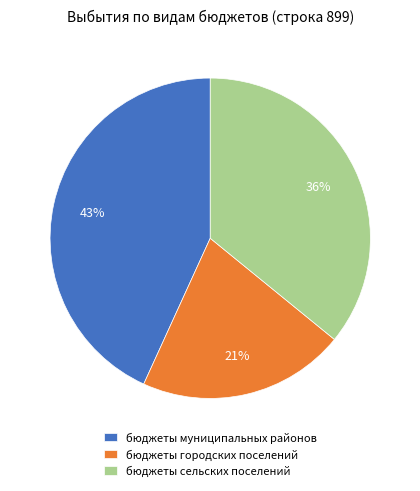

The бюджеты муниципальных районов slice represents 43% of the pie. True or false?

True